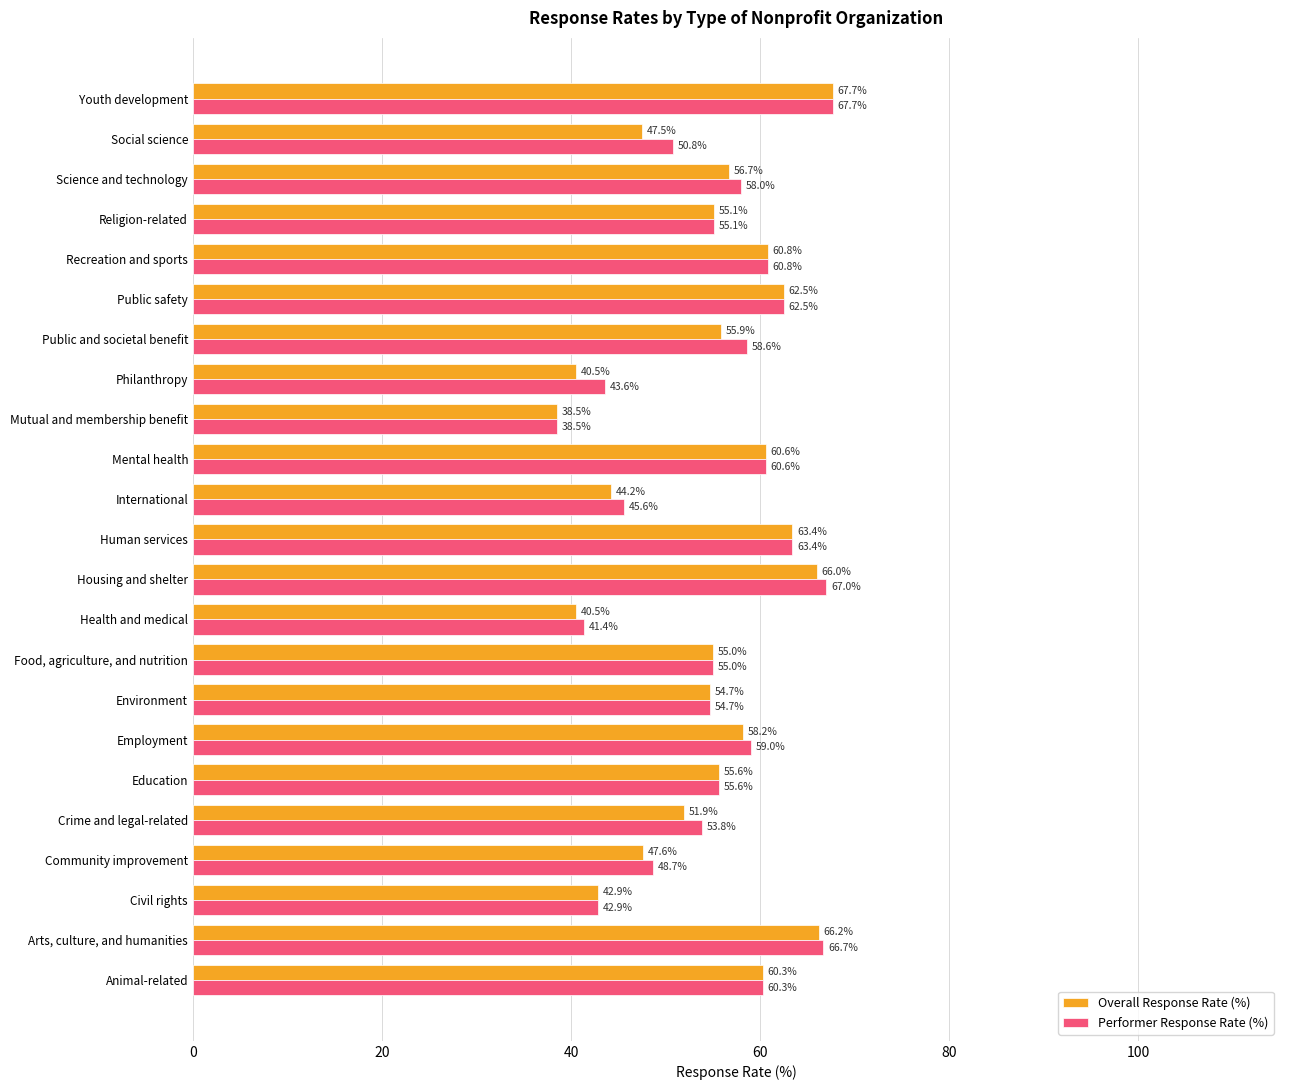

At how many categories does at least one series exceed 51?

16